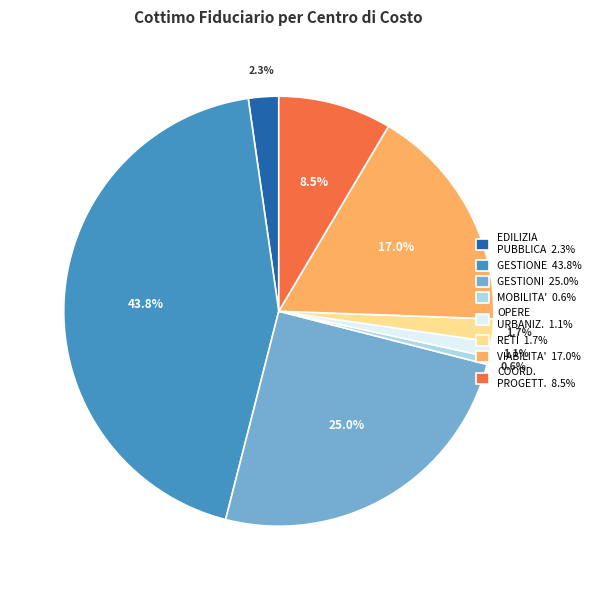

How many segments does this pie chart have?

8